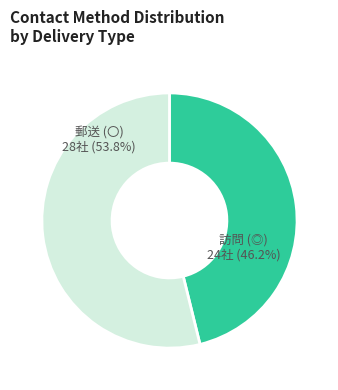

Does any single category account for the majority?

Yes